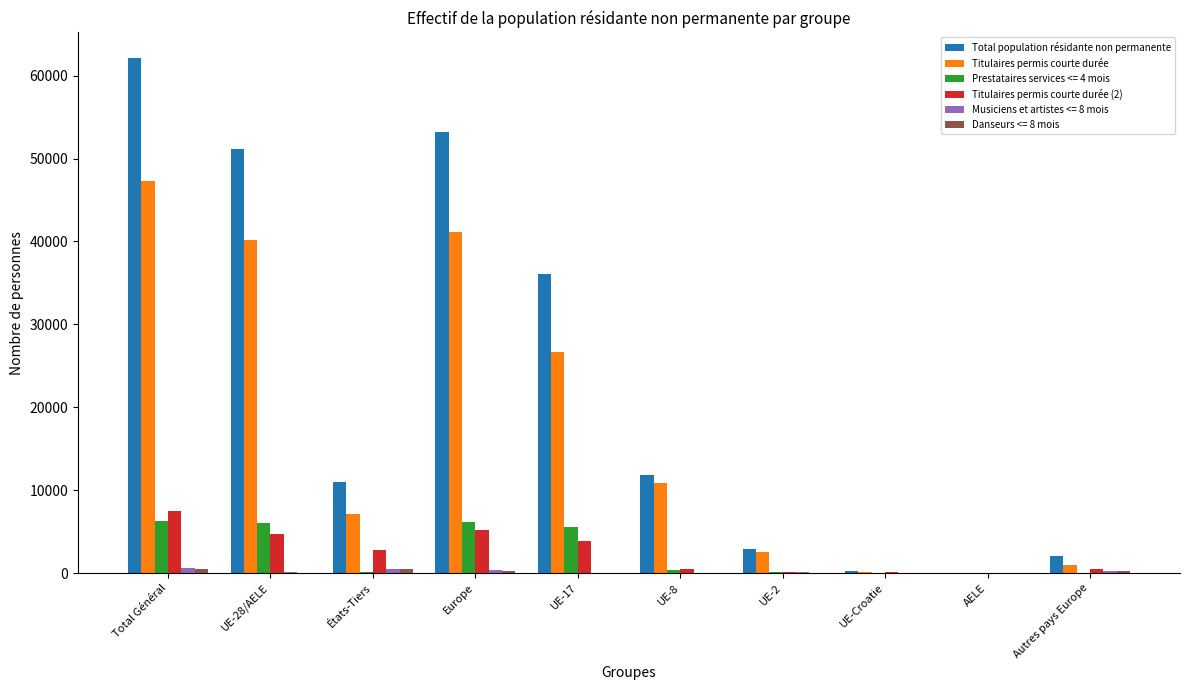

Where is Total population résidante non permanente nearest to the value 31088?

UE-17